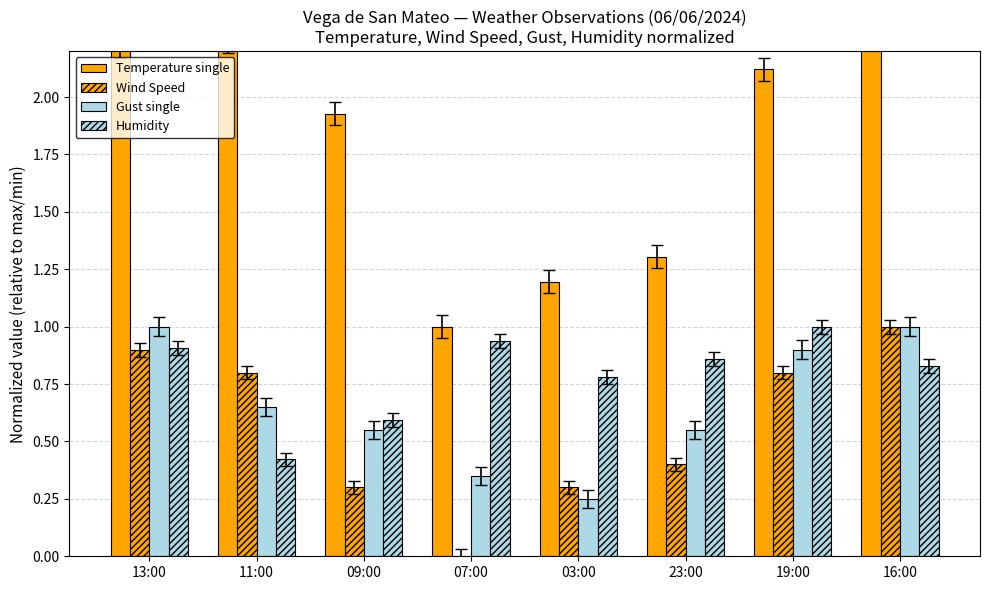

What is the label of the 3rd bar from the left?

09:00